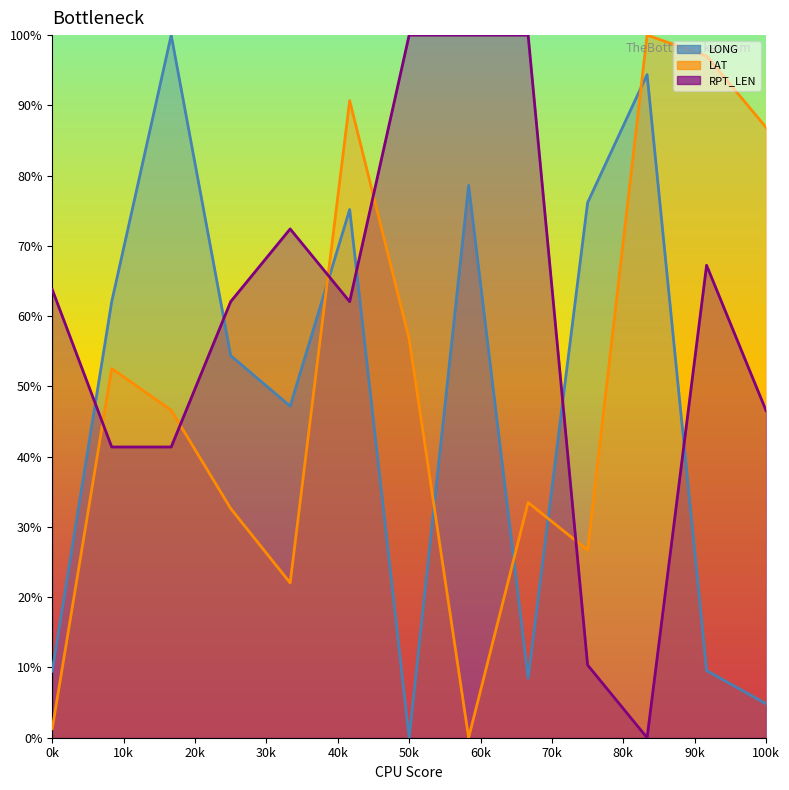

How many data points in LONG are above 54?

7